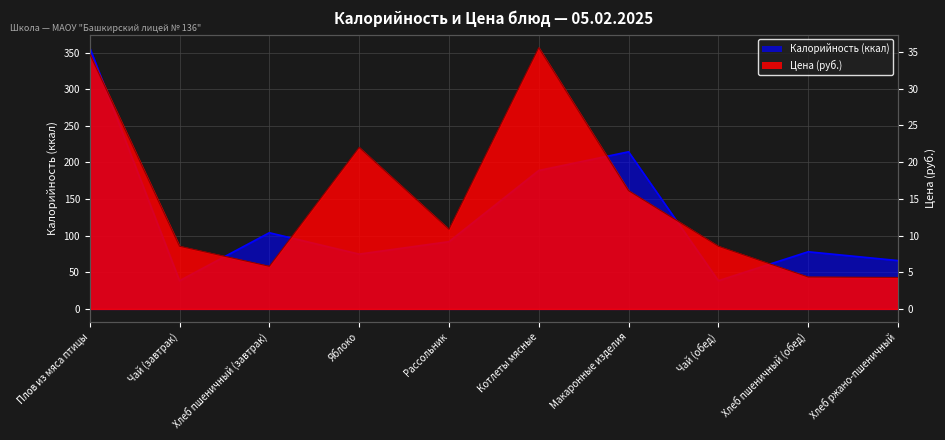

Reading right to left, what are all the values shown in this chart?

Калорийность: Хлеб ржано-пшеничный=66.0	Хлеб пшеничный (обед)=78.0	Чай (обед)=38.5	Макаронные изделия=214.5	Котлеты мясные=188.9	Рассольник=91.8	Яблоко=74.8	Хлеб пшеничный (завтрак)=104.0	Чай (завтрак)=38.5	Плов из мяса птицы=356.6
Цена: Хлеб ржано-пшеничный=4.3	Хлеб пшеничный (обед)=4.3	Чай (обед)=8.5	Макаронные изделия=16.1	Котлеты мясные=35.6	Рассольник=10.8	Яблоко=22.0	Хлеб пшеничный (завтрак)=5.8	Чай (завтрак)=8.5	Плов из мяса птицы=34.7